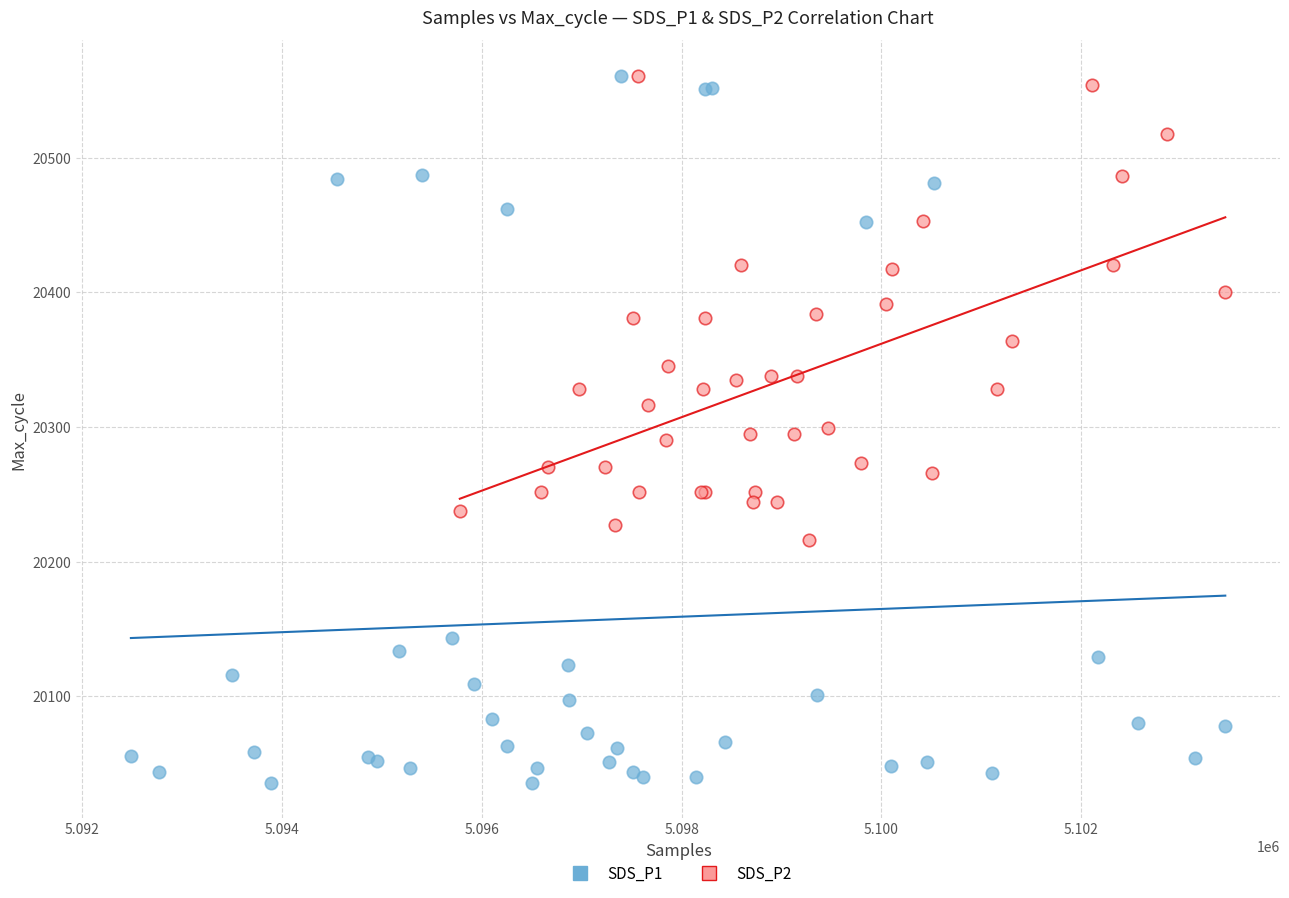

Which series has the largest Y range (max minus min)?

SDS_P1